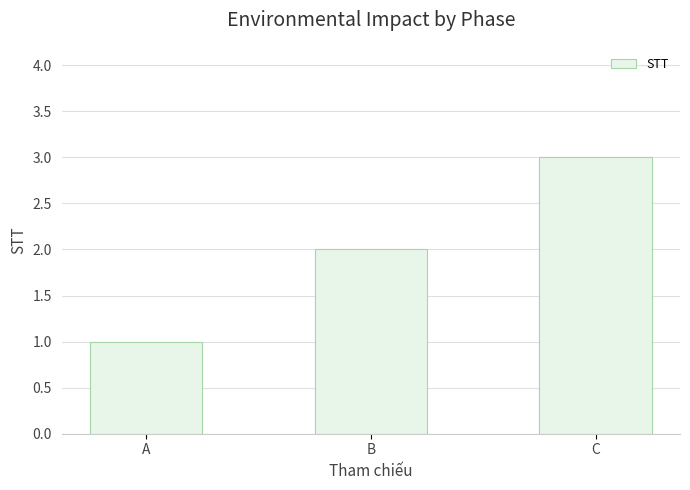

Where is the data nearest to the value 2?

B